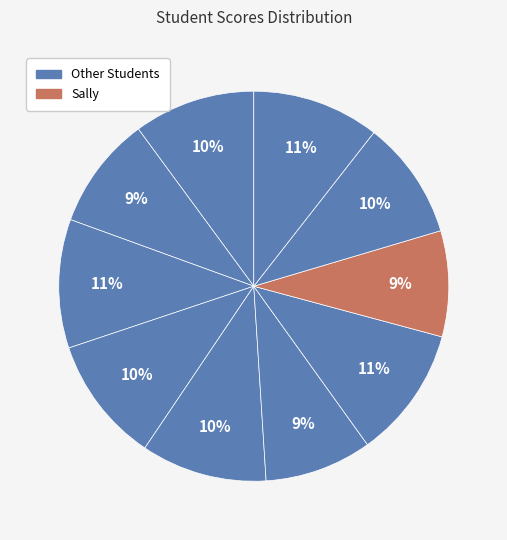

Is there any slice that represents more than half of the pie?

No